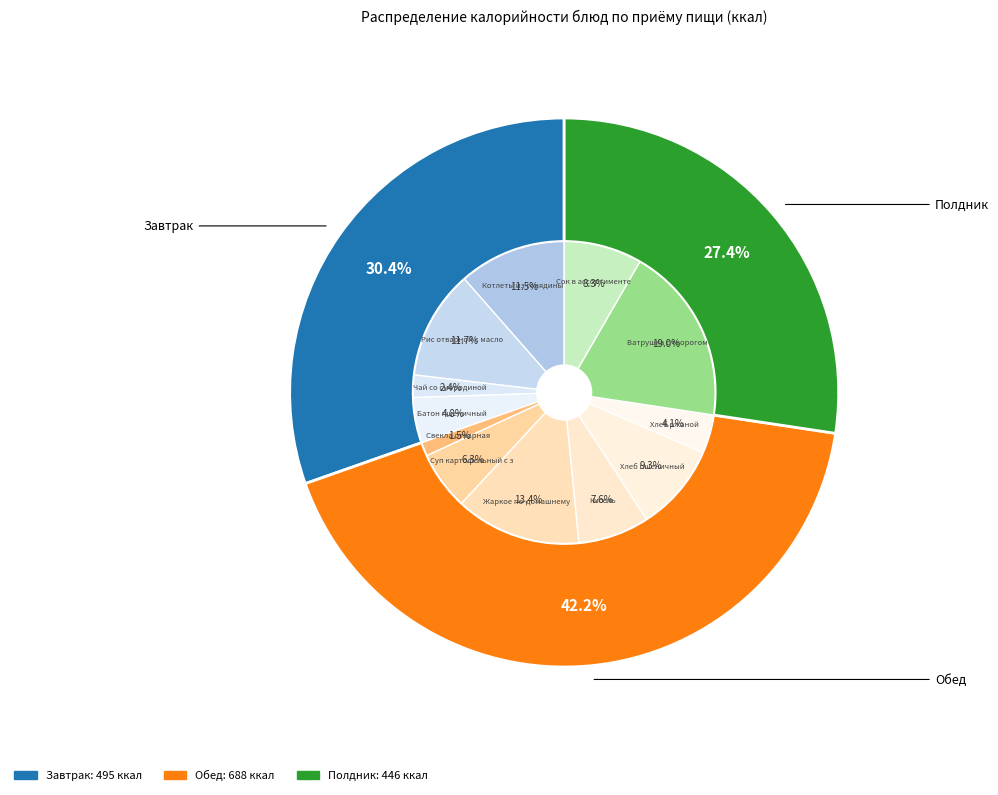

What is the total percentage of Чай со смородиной and Котлеты из говядины с соусом сметанным?

13.9%